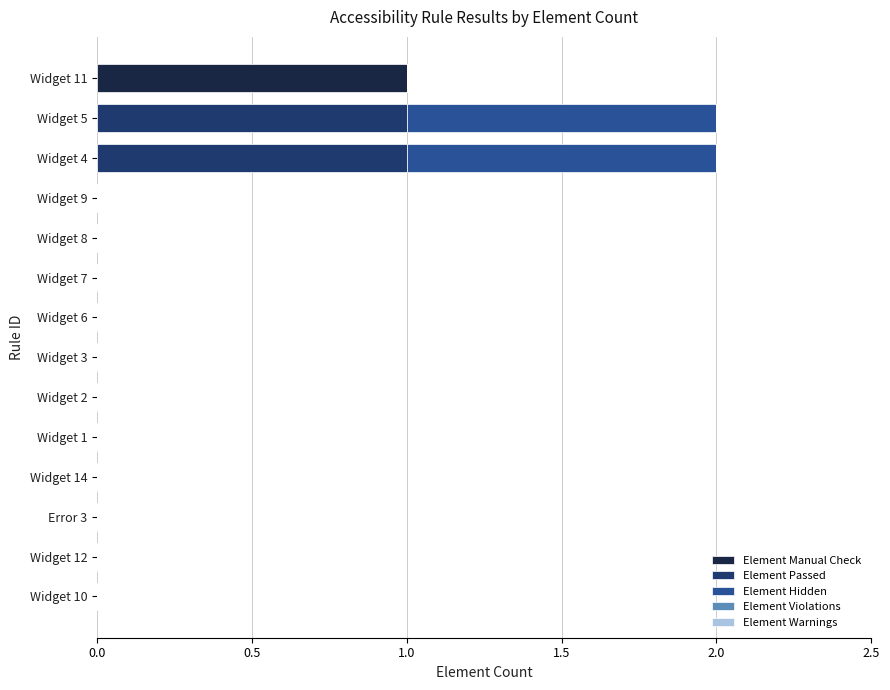

At which label does Element Manual Check reach its peak?

Widget 11